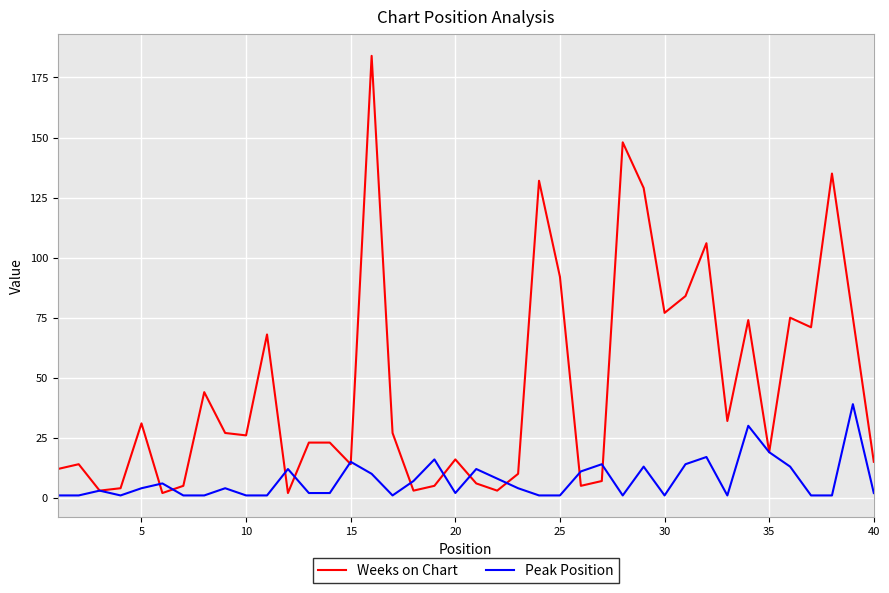

True or false: Weeks on Chart has more than 2 interior local peaks.

True